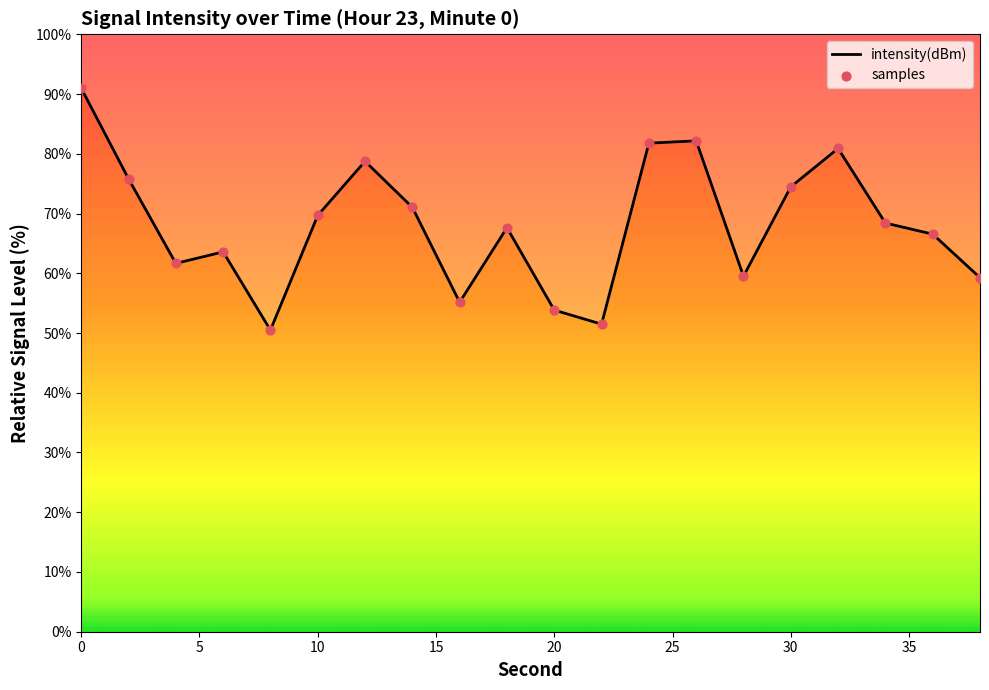

What is the total value across all series at 24?

163.6